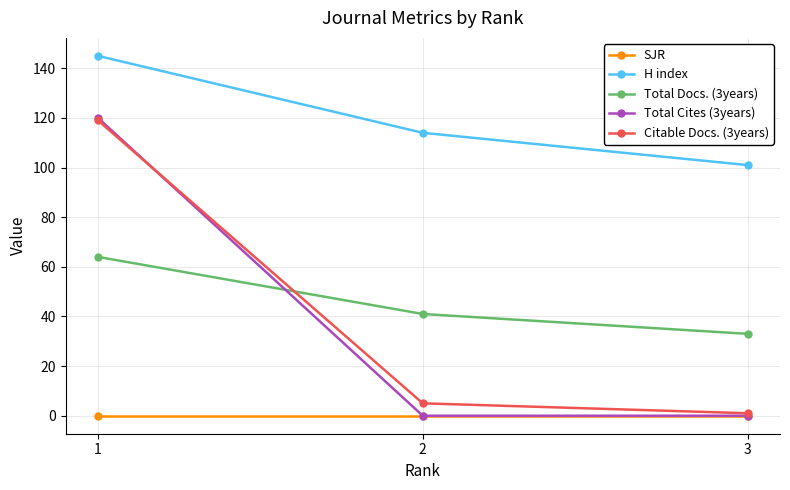

Count the number of categories in the chart.

3